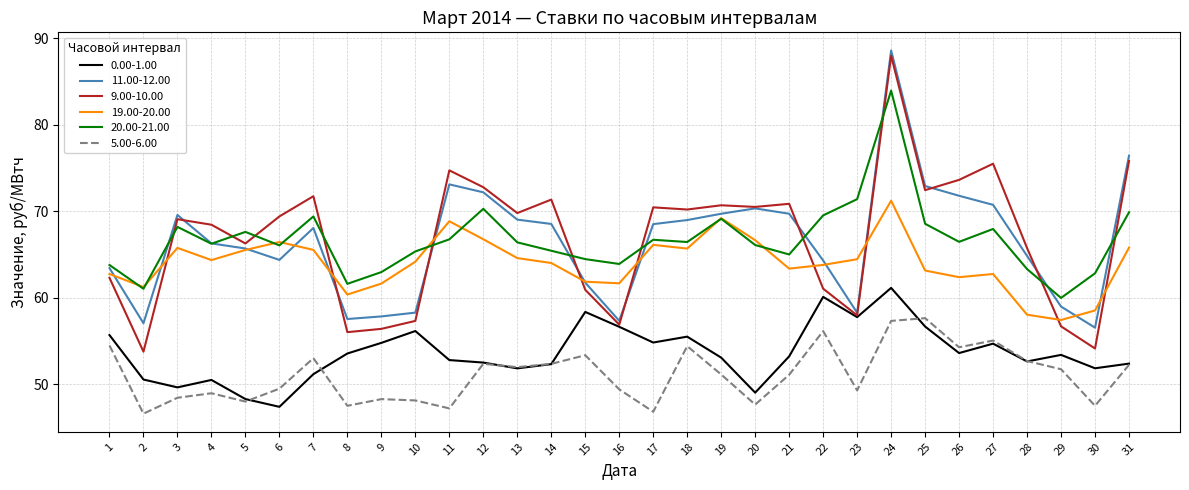

What is the spread (max minus min) of values at 1?

9.3